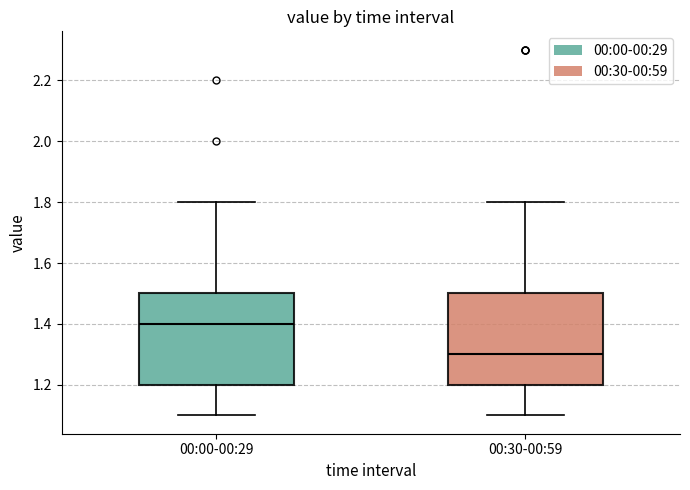

Where is the upper edge of the box for 00:00-00:29 on the y-axis? The values are not printed on the chart, so give them approximately, as read against the axis.

1.5